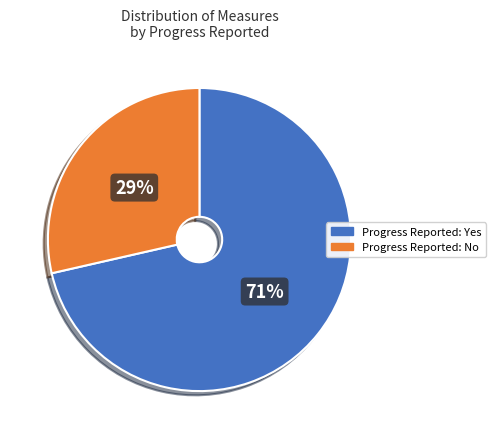

Is there a majority slice in this chart?

Yes